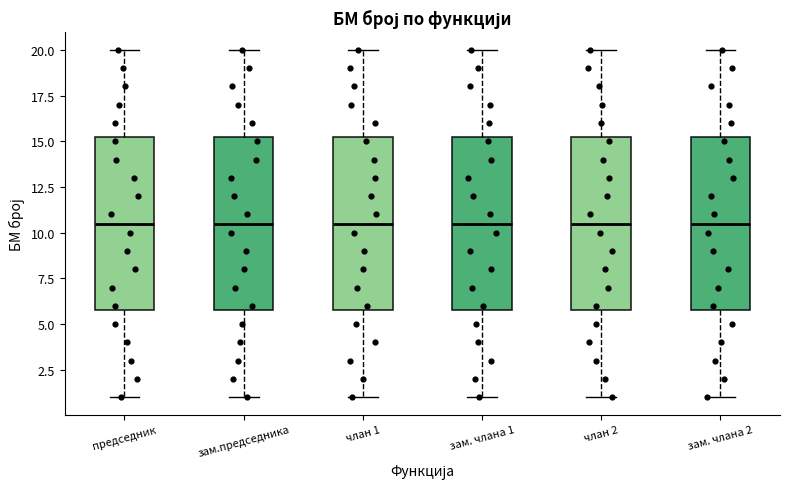

Where does the median line of the box for члан 1 sit on the y-axis? The values are not printed on the chart, so give them approximately, as read against the axis.

10.5